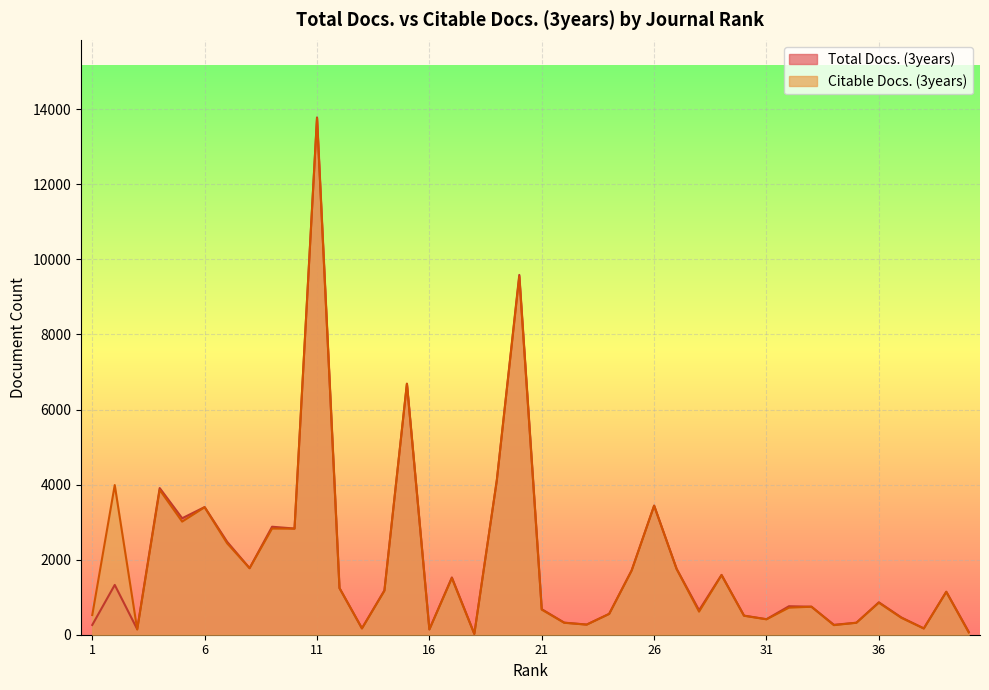

Between 37 and 38, which series saw the biggest shift?

Total Docs. (3years)